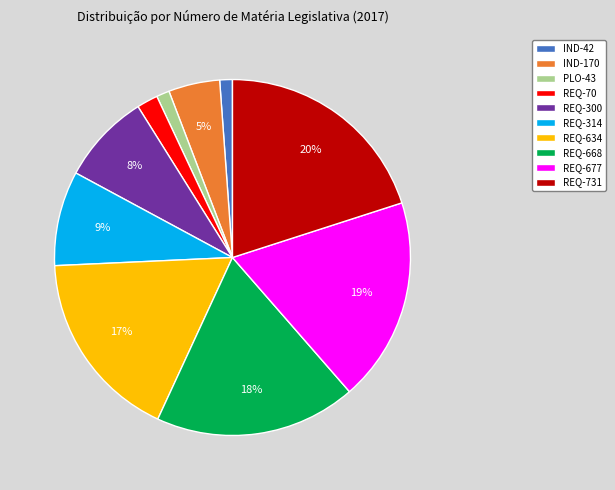

To the nearest percent, what percentage of the pie is PLO-43?

1%